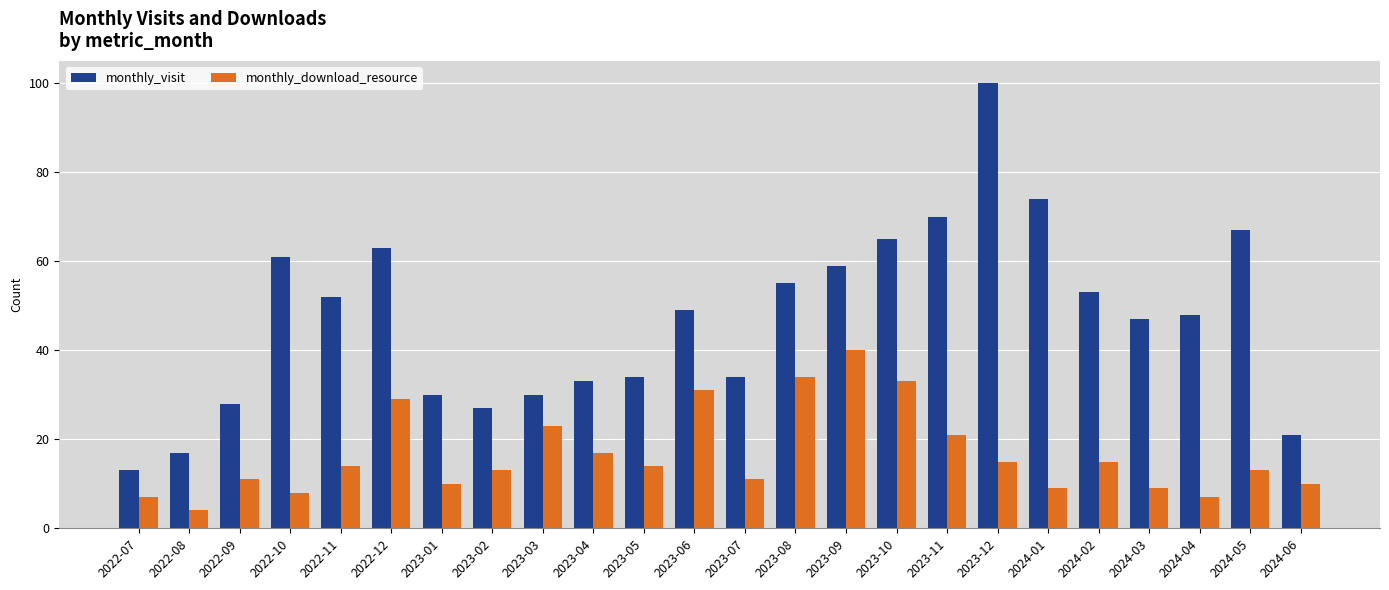

Where is monthly_visit nearest to the value 56?

2023-08